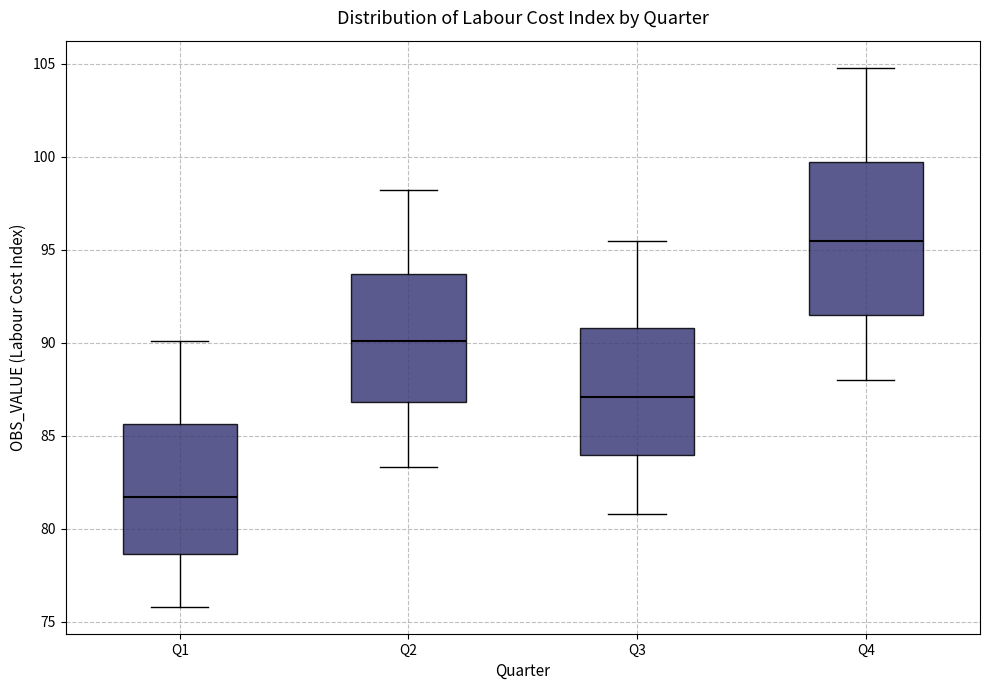

Where does the lower whisker of the box for Q1 end on the y-axis? The values are not printed on the chart, so give them approximately, as read against the axis.

76.0